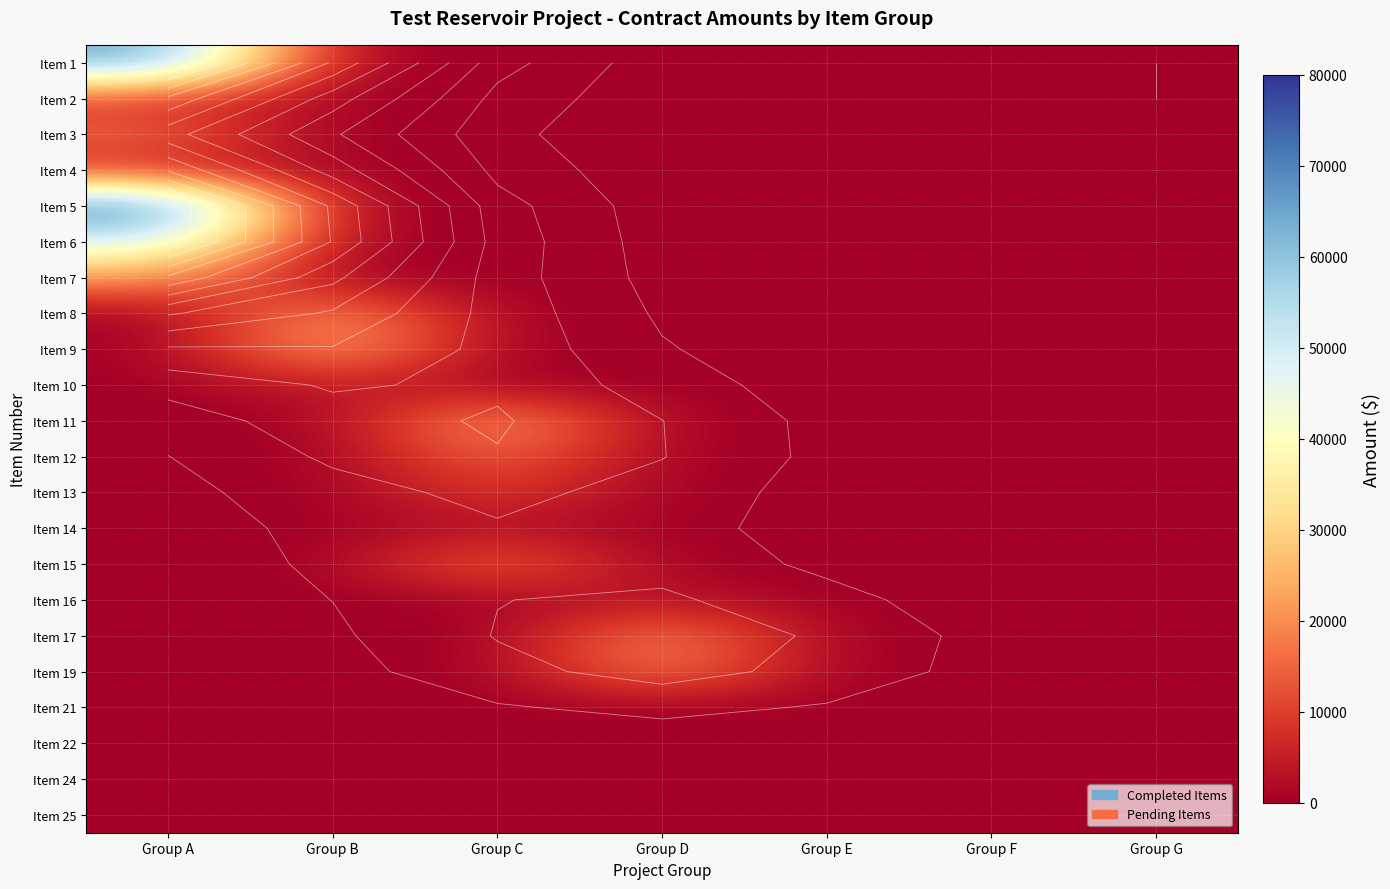

What is the spread (max minus min) of values at Group F?

20